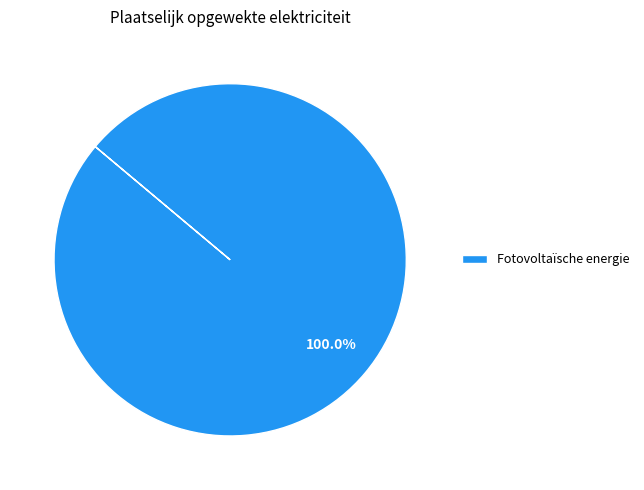

What is the majority slice?

Fotovoltaïsche energie